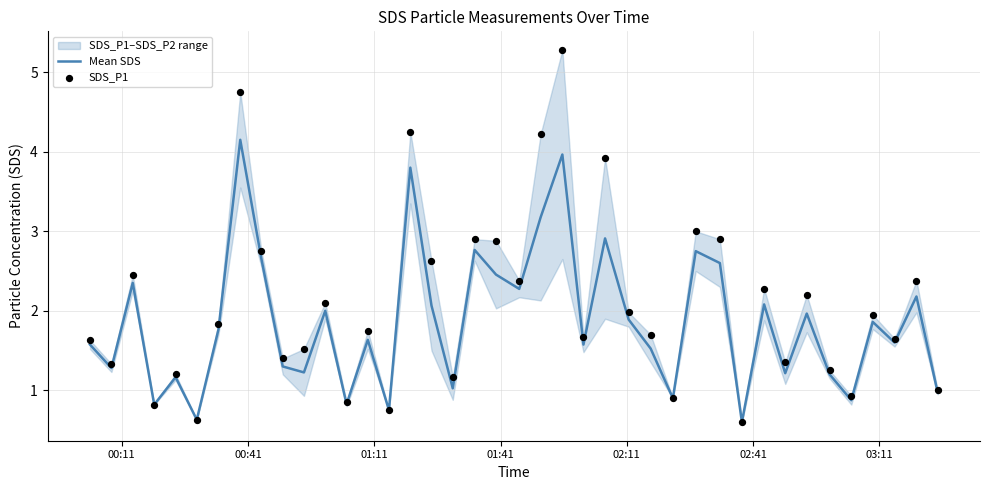

Which series has the largest Y range (max minus min)?

SDS_P1